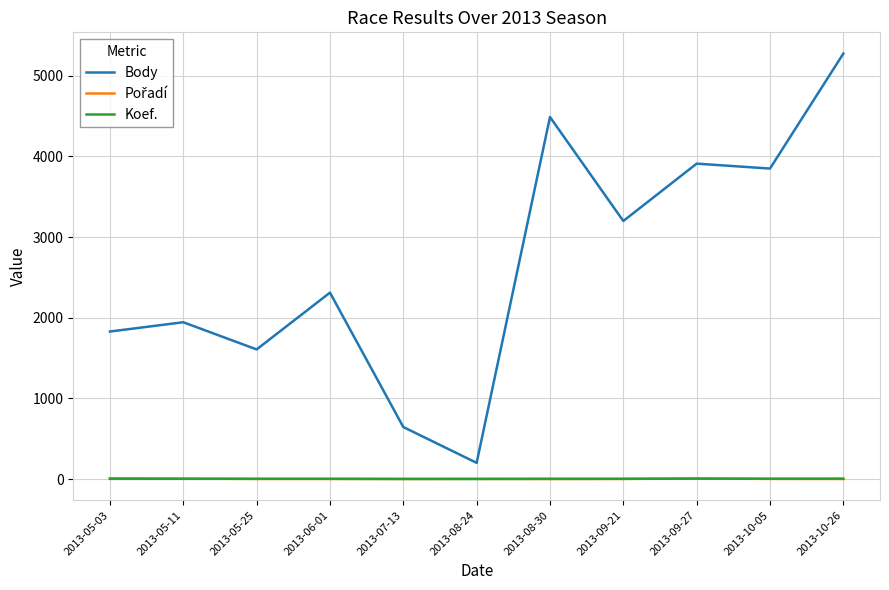

Between 2013-08-24 and 2013-08-30, which series saw the biggest shift?

Body